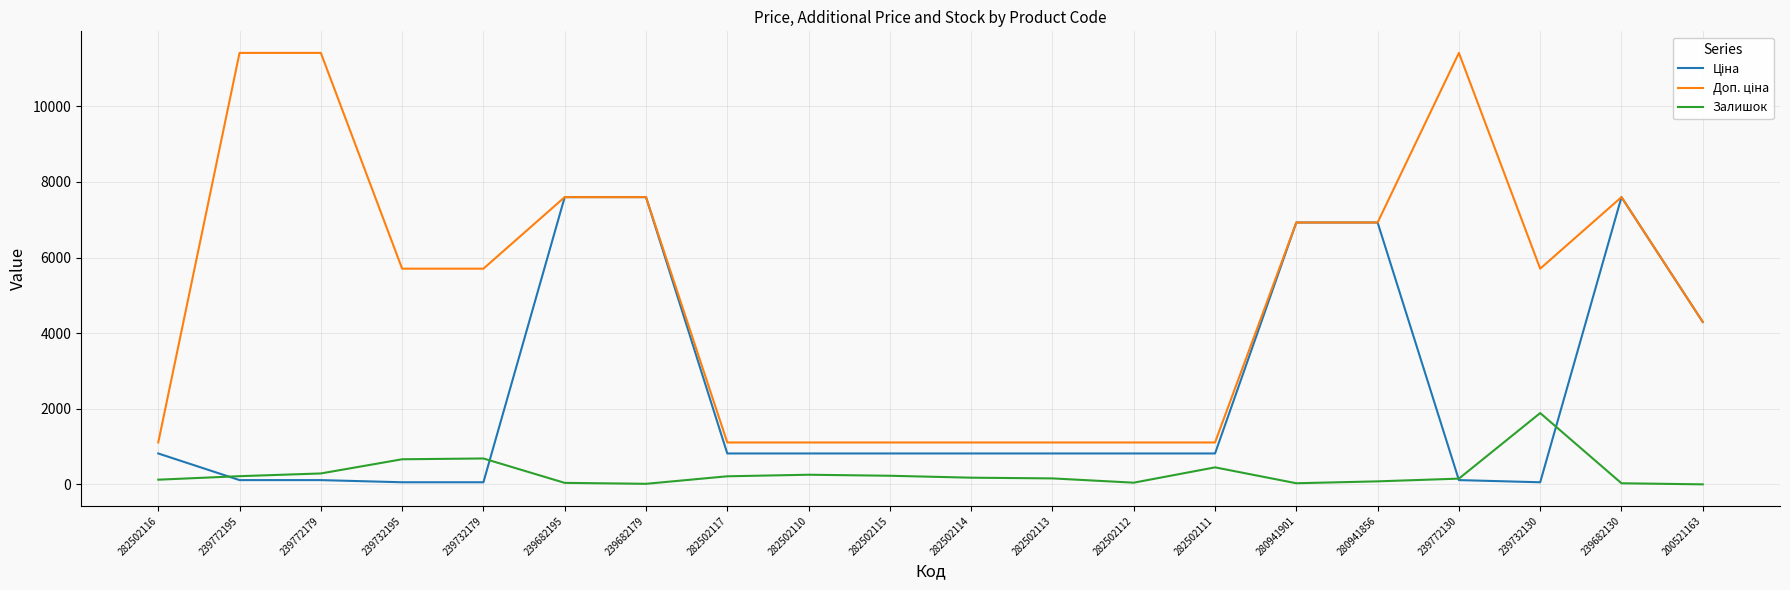

What is the total value across all series at 282502110?

2183.7